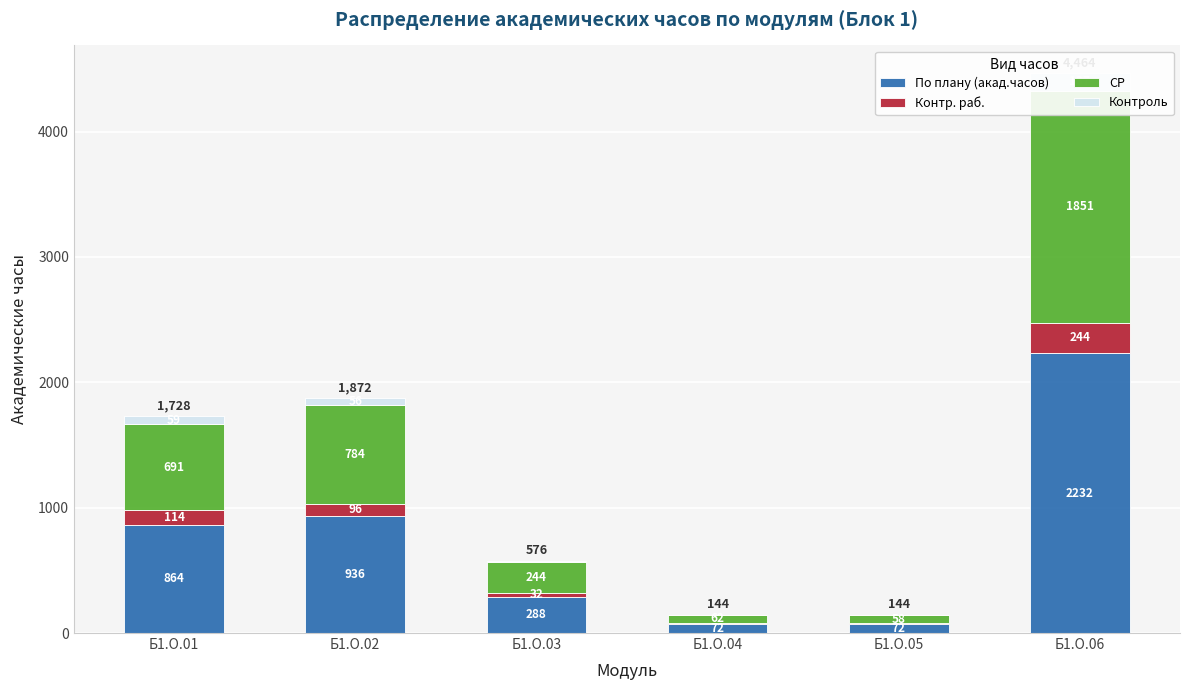

The Контроль series shows 79 at Б1.О.04. True or false?

False